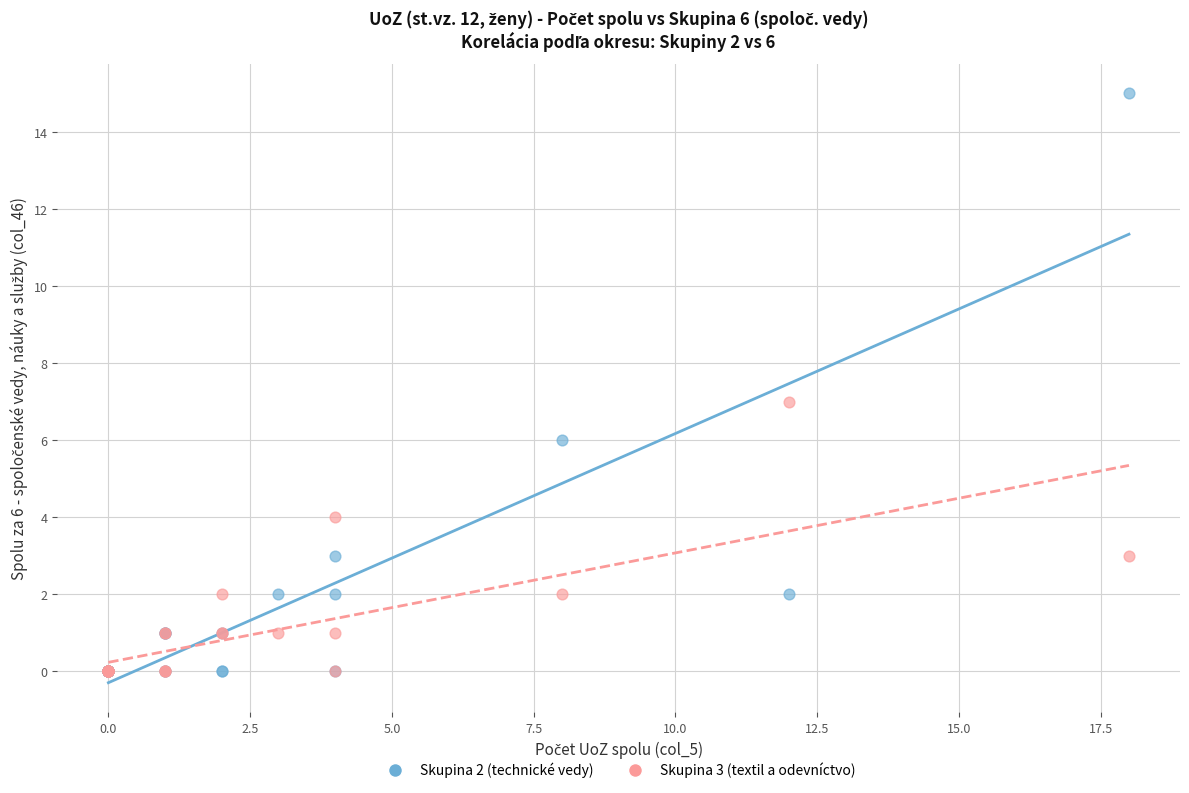

What are all the series names shown in the legend?

Skupina 2 (technické vedy), Skupina 3 (textil a odevníctvo)